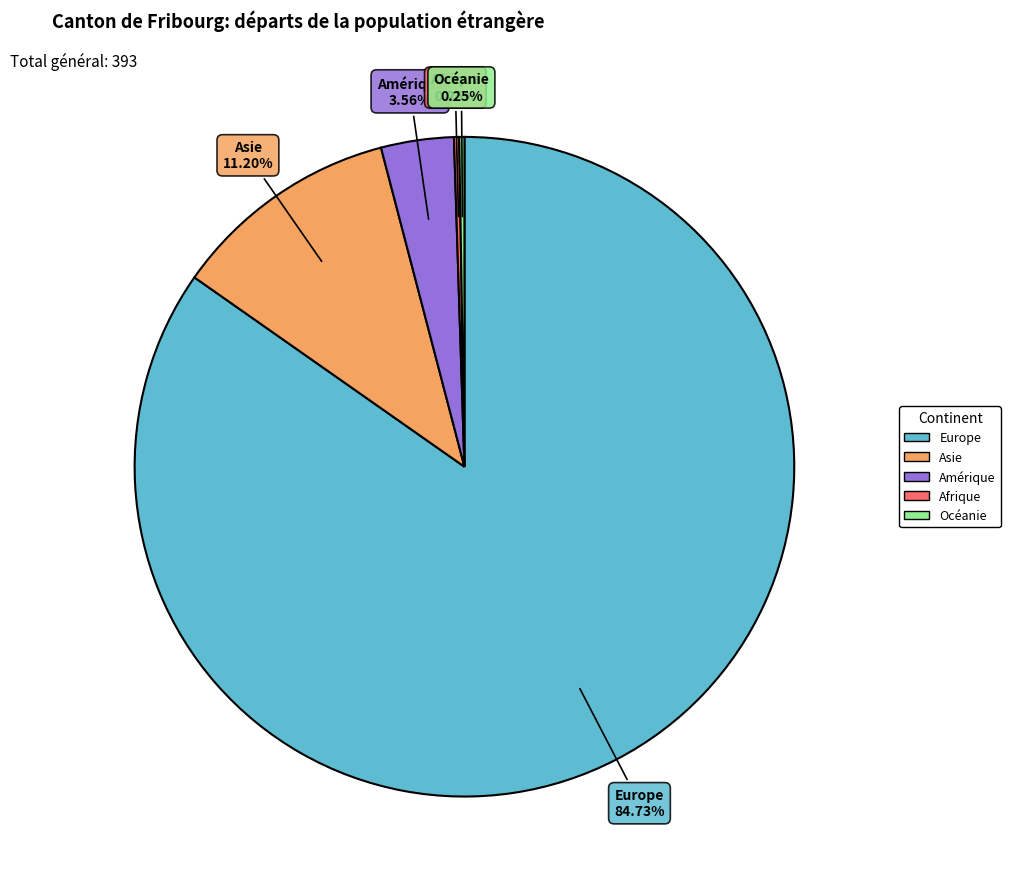

Which slice is the largest?

Europe